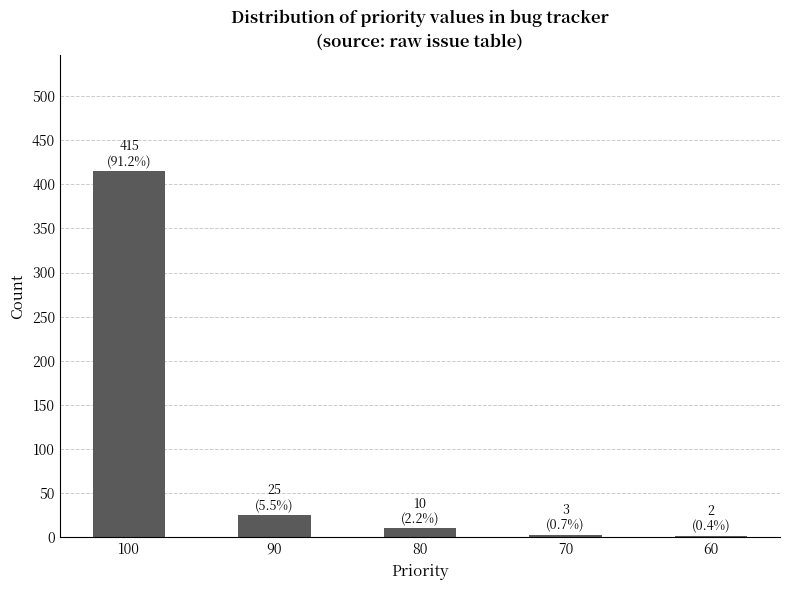

What is the difference between the maximum and minimum values?

413